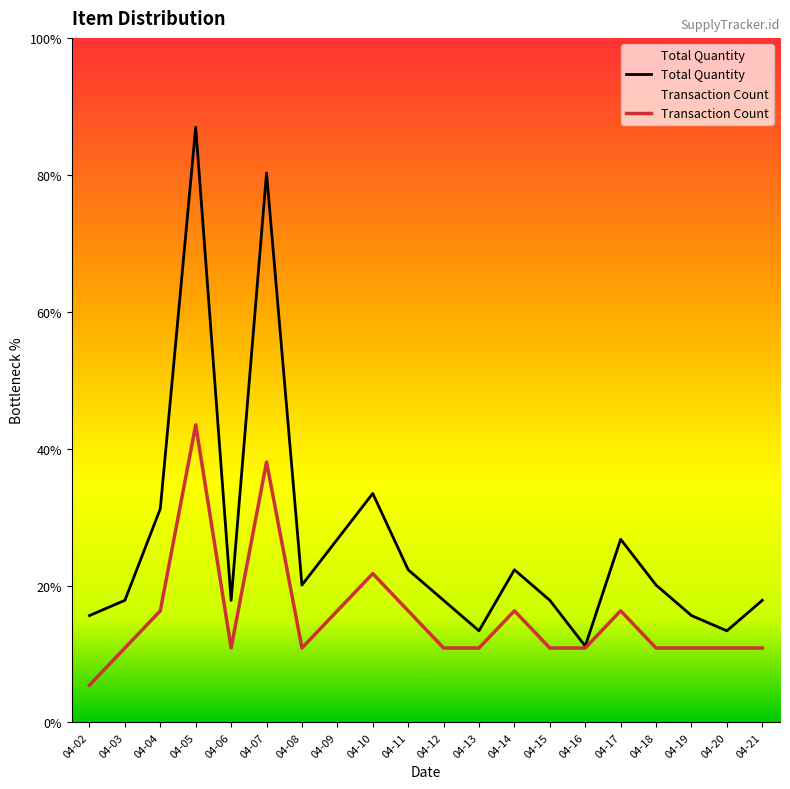

Which category has the lowest value across all series?

04-02